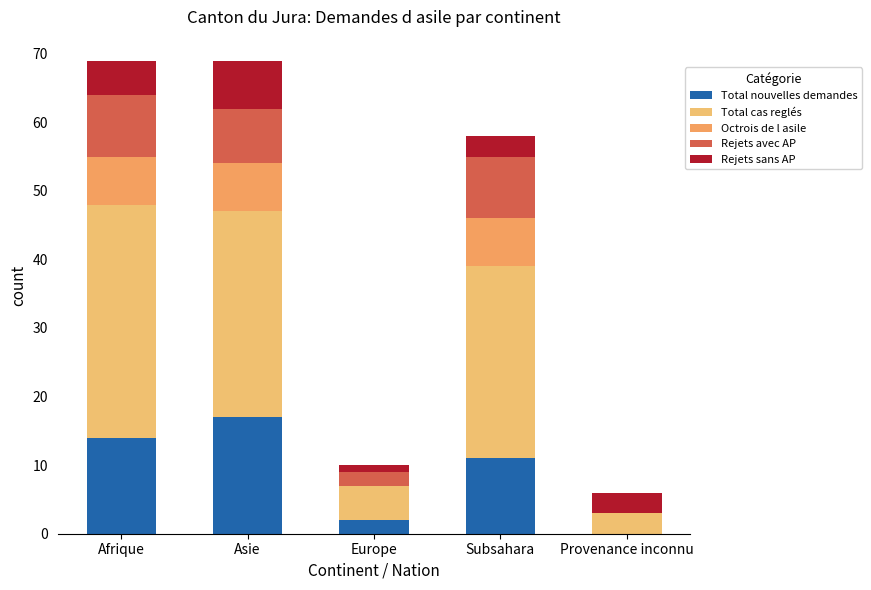

At how many categories does at least one series exceed 24?

3